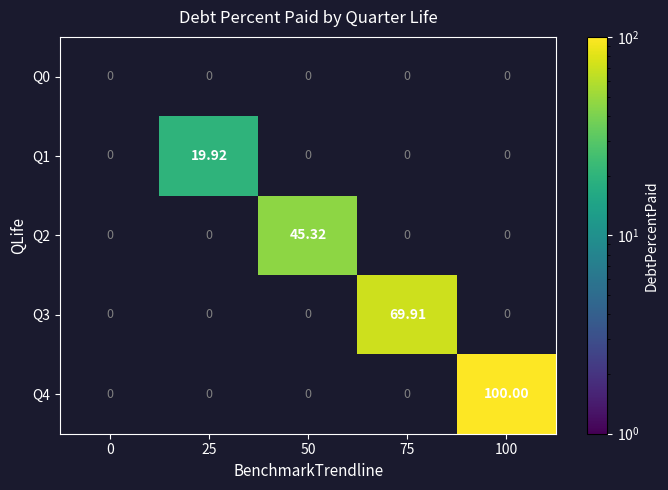

What is the smallest value displayed?

19.9